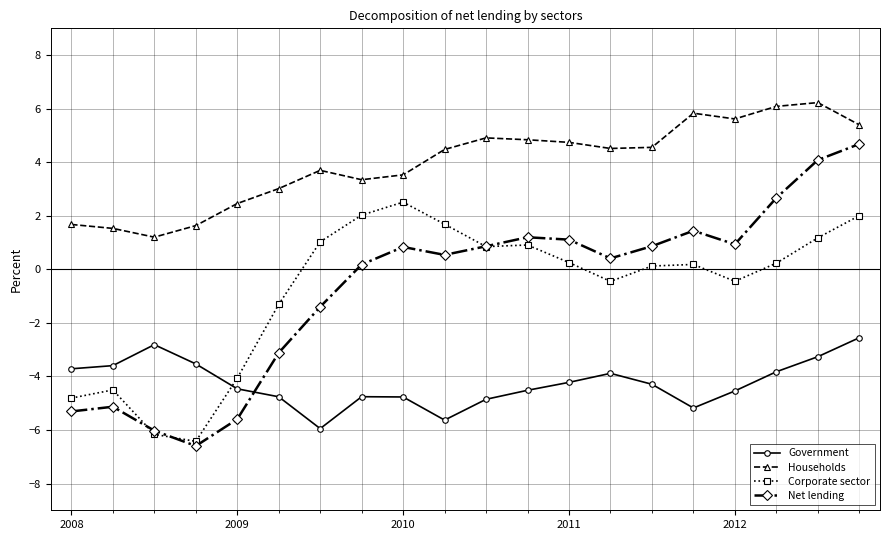

Is this an area chart (filled region under the line)?

No